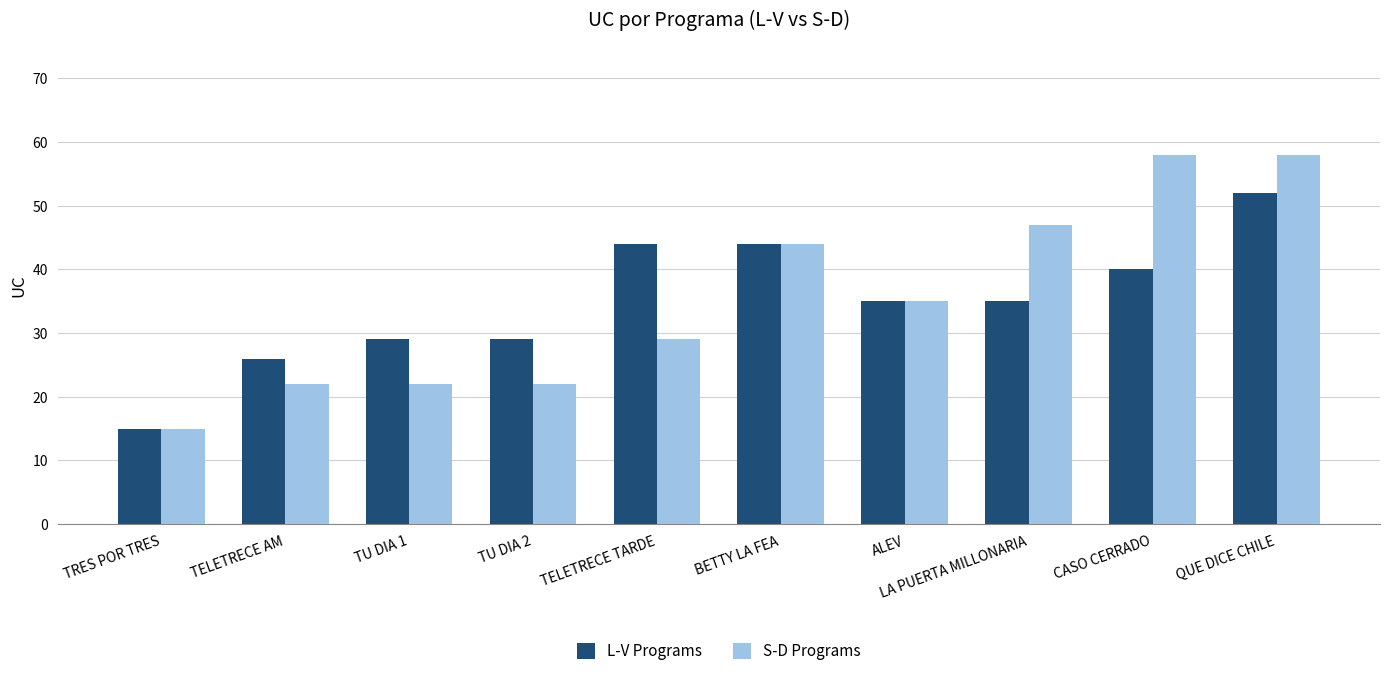

What is the highest value of the S-D Programs series?

58